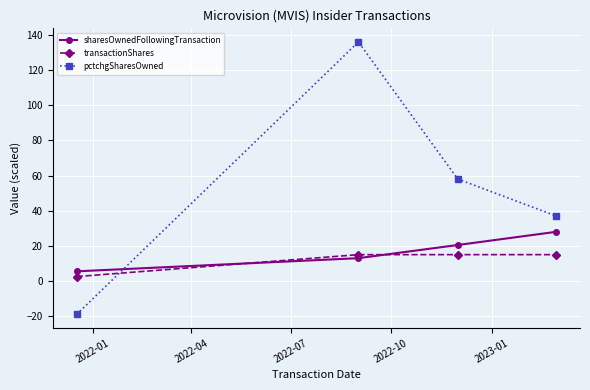

What is the smallest value displayed?

-19.0